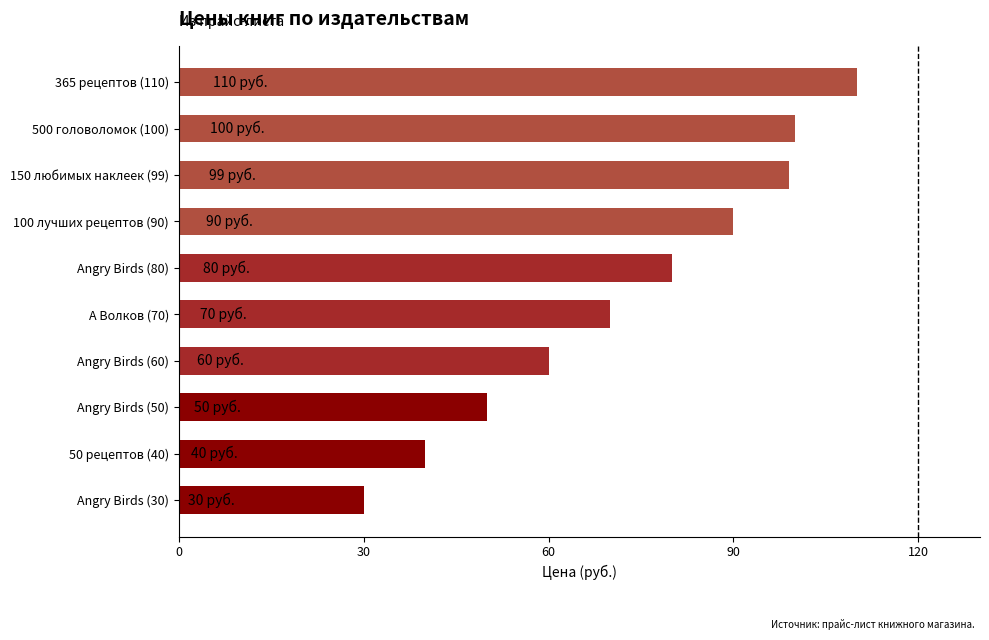

Reading bottom to top, transcribe all the data shown in this chart.

Angry Birds (30)=30	50 рецептов (40)=40	Angry Birds (50)=50	Angry Birds (60)=60	А Волков (70)=70	Angry Birds (80)=80	100 лучших рецептов (90)=90	150 любимых наклеек (99)=99	500 головоломок (100)=100	365 рецептов (110)=110